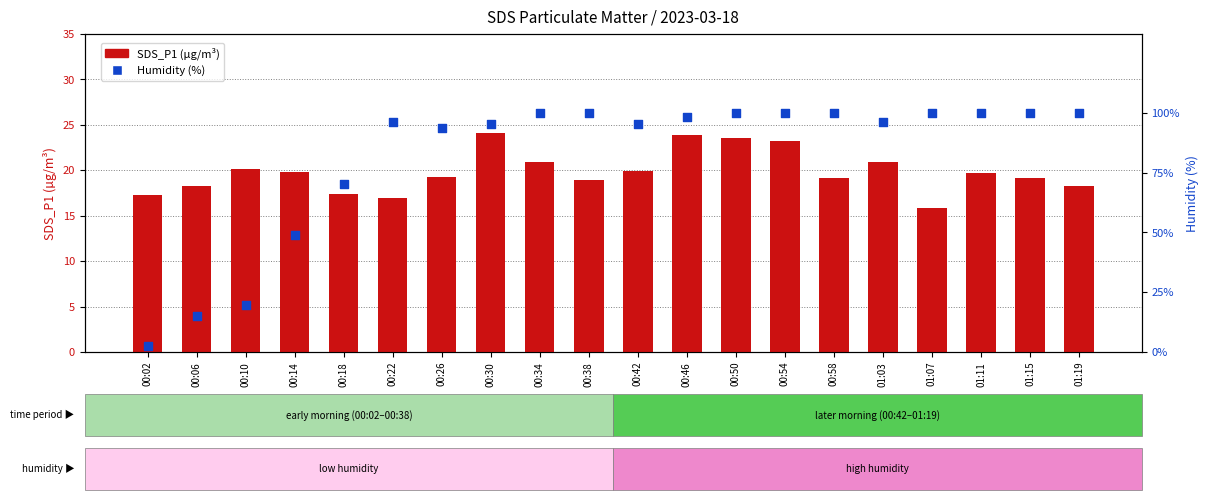

Which series has the largest total across all categories?

Humidity (%)